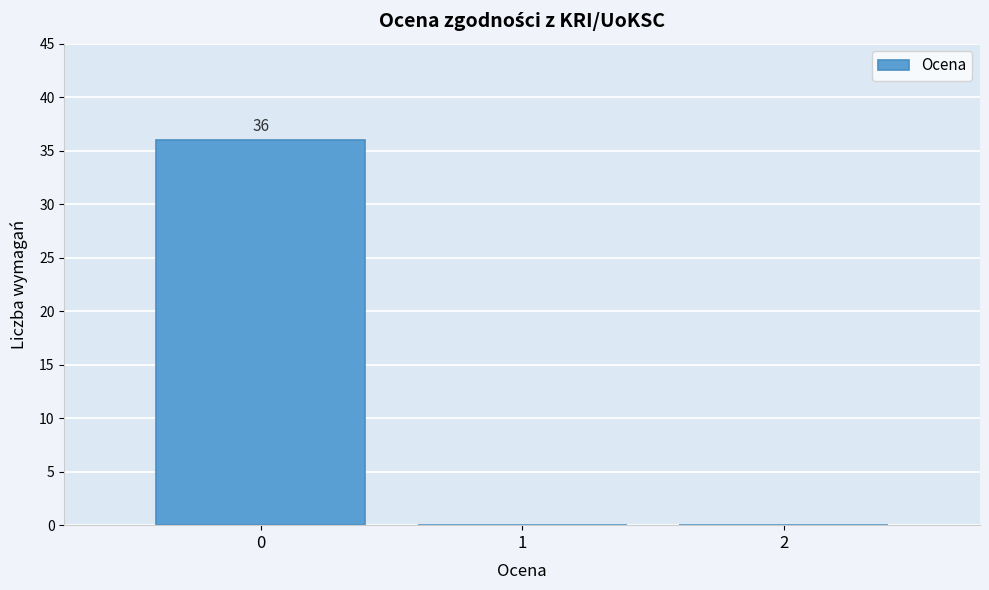

Which range on the x-axis has the tallest bar?

-0.5 to 0.5